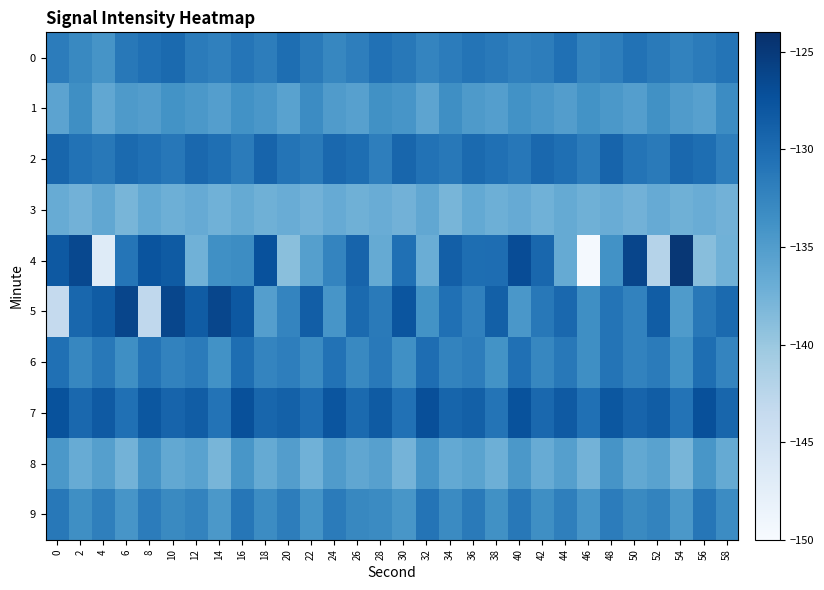

At how many categories does at least one series exceed -128?

16